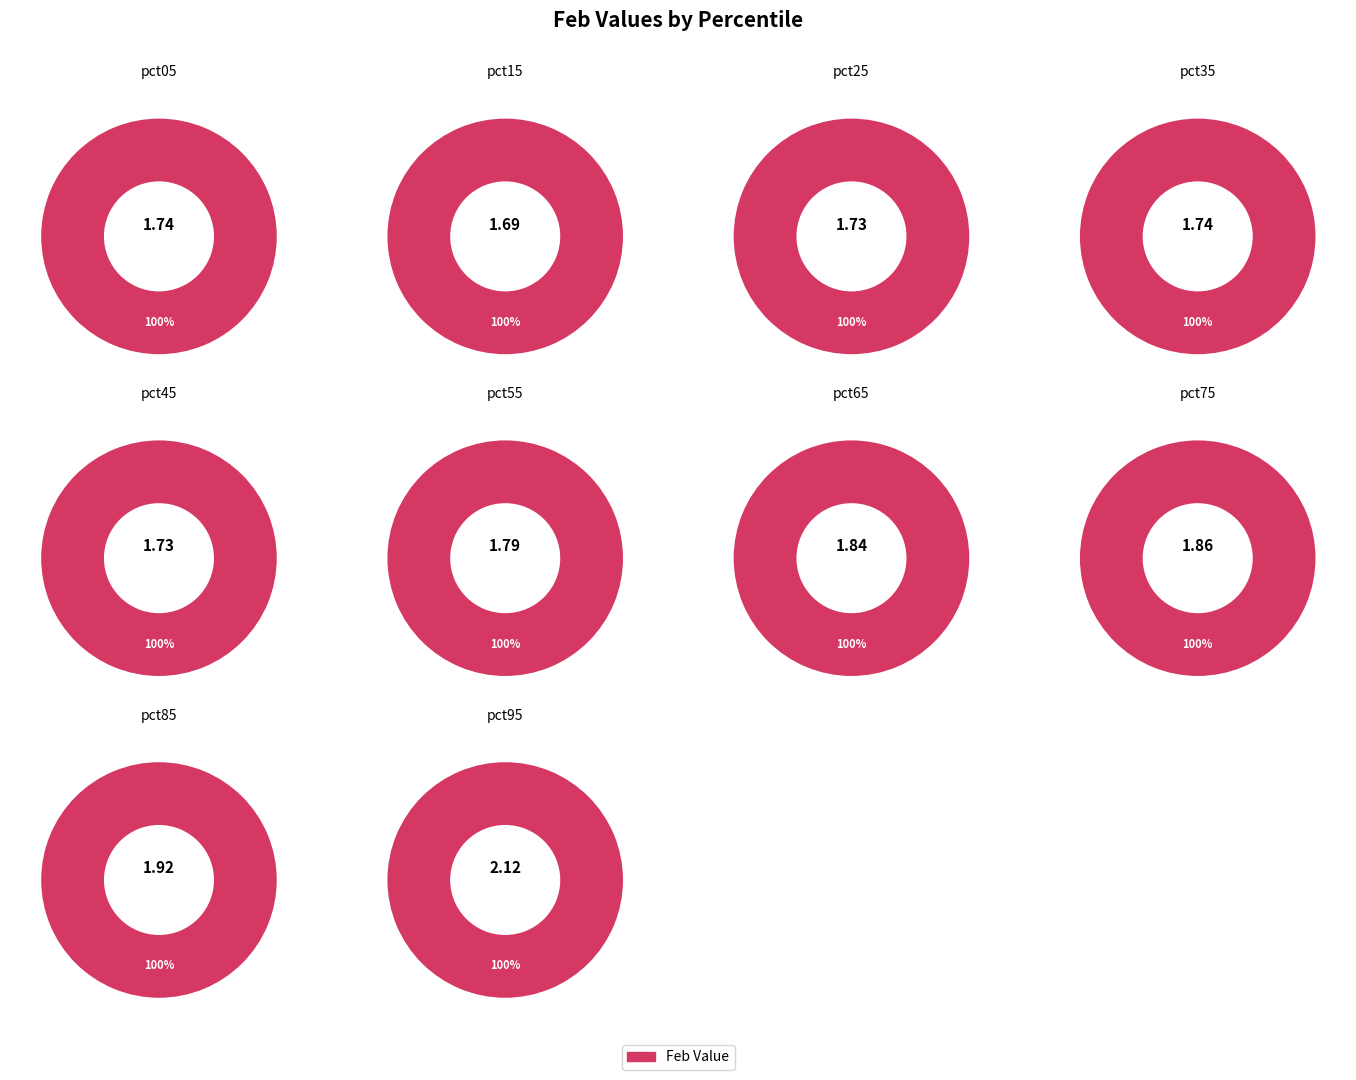

What is the change in value from pct55 to pct75?

+0.1